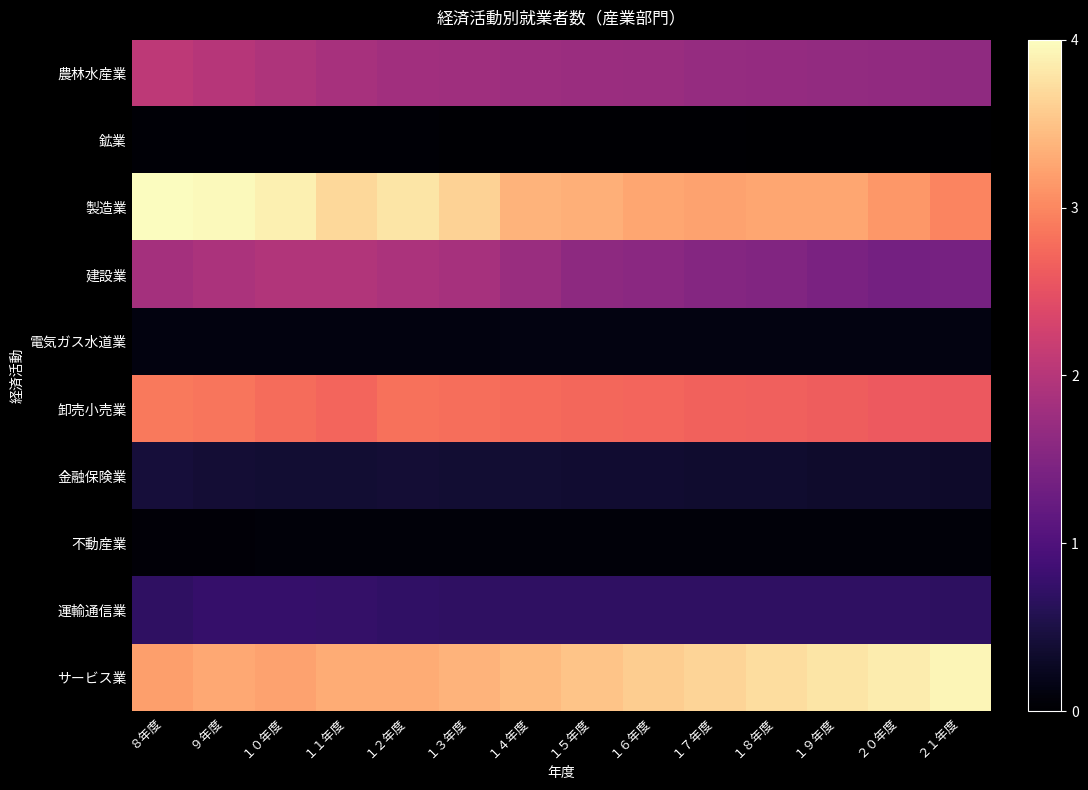

Which series changed the most between １４年度 and １７年度?

サービス業